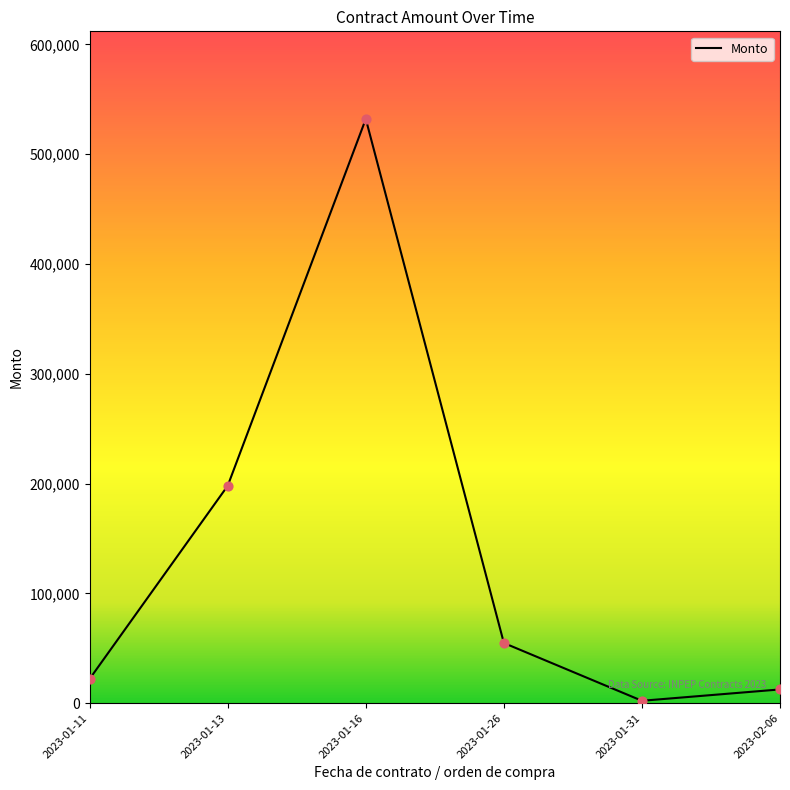

Approximately how many times larger is the value at 2023-01-16 compared to 2023-01-11?

24.0